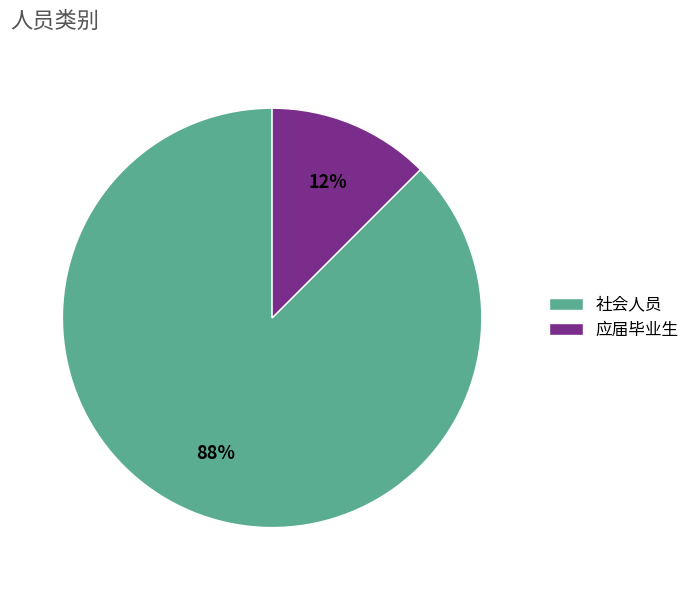

Count the number of slices in the pie.

2